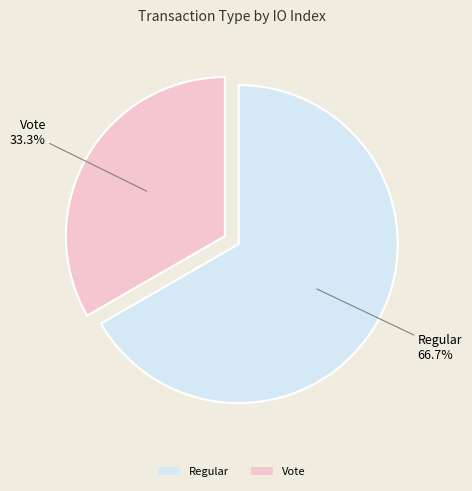

Combined, what portion of the pie is Regular and Vote?

100.0%